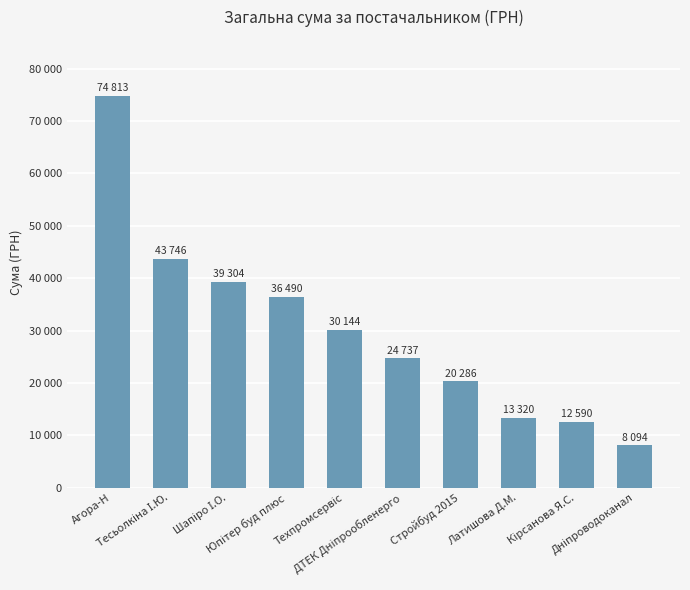

What is the maximum value shown in the chart?

74813.2